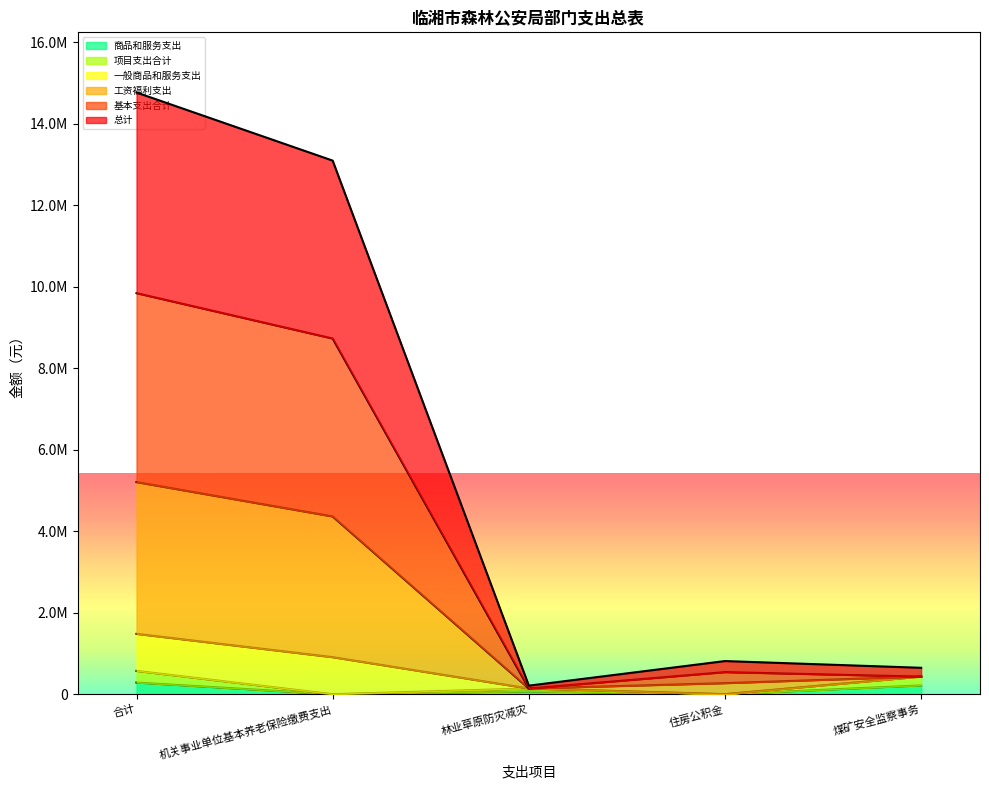

Count the 项目支出合计 values in the range 0 to 216000.

4